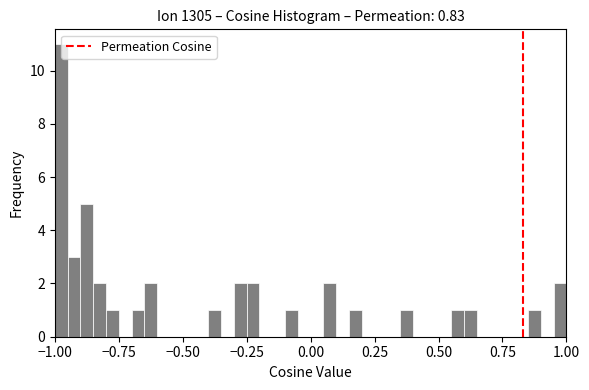

Around what value on the x-axis is the tallest bar? Give the approximate position of its centre, as read against the axis.

-0.95